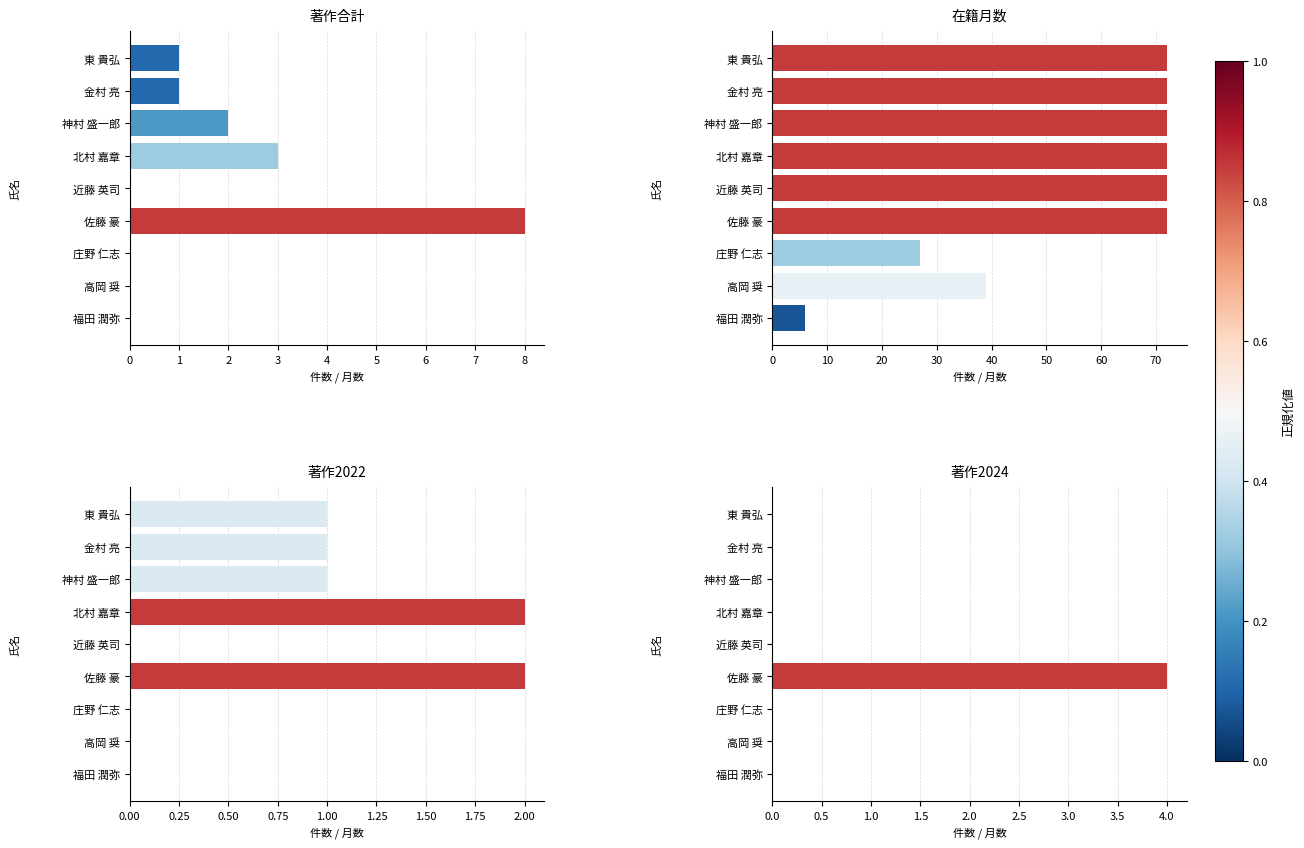

How many bars are there in total?

36